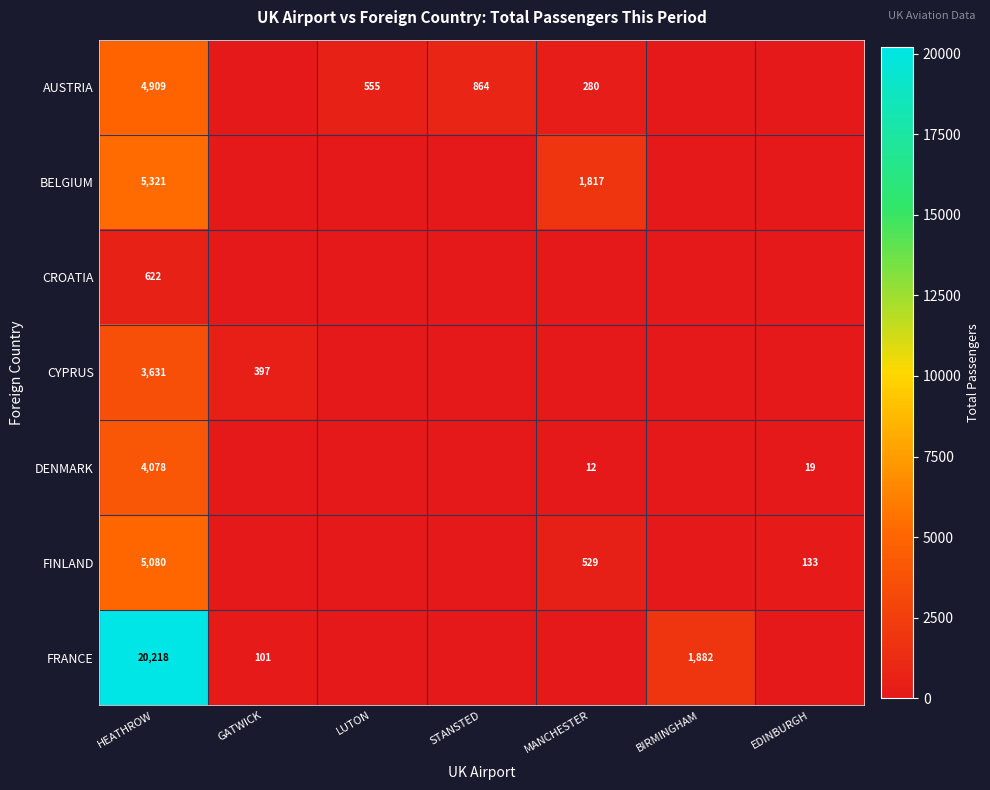

What is the difference between the highest and lowest values at HEATHROW?

19596